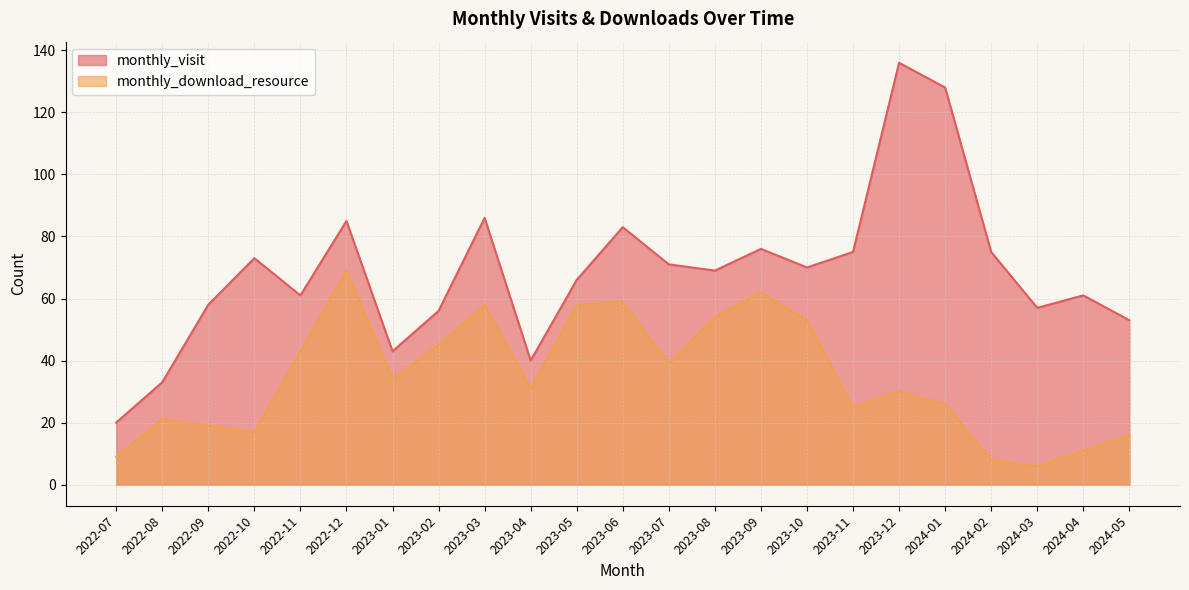

What is the total value across all series at 2024-02?

83